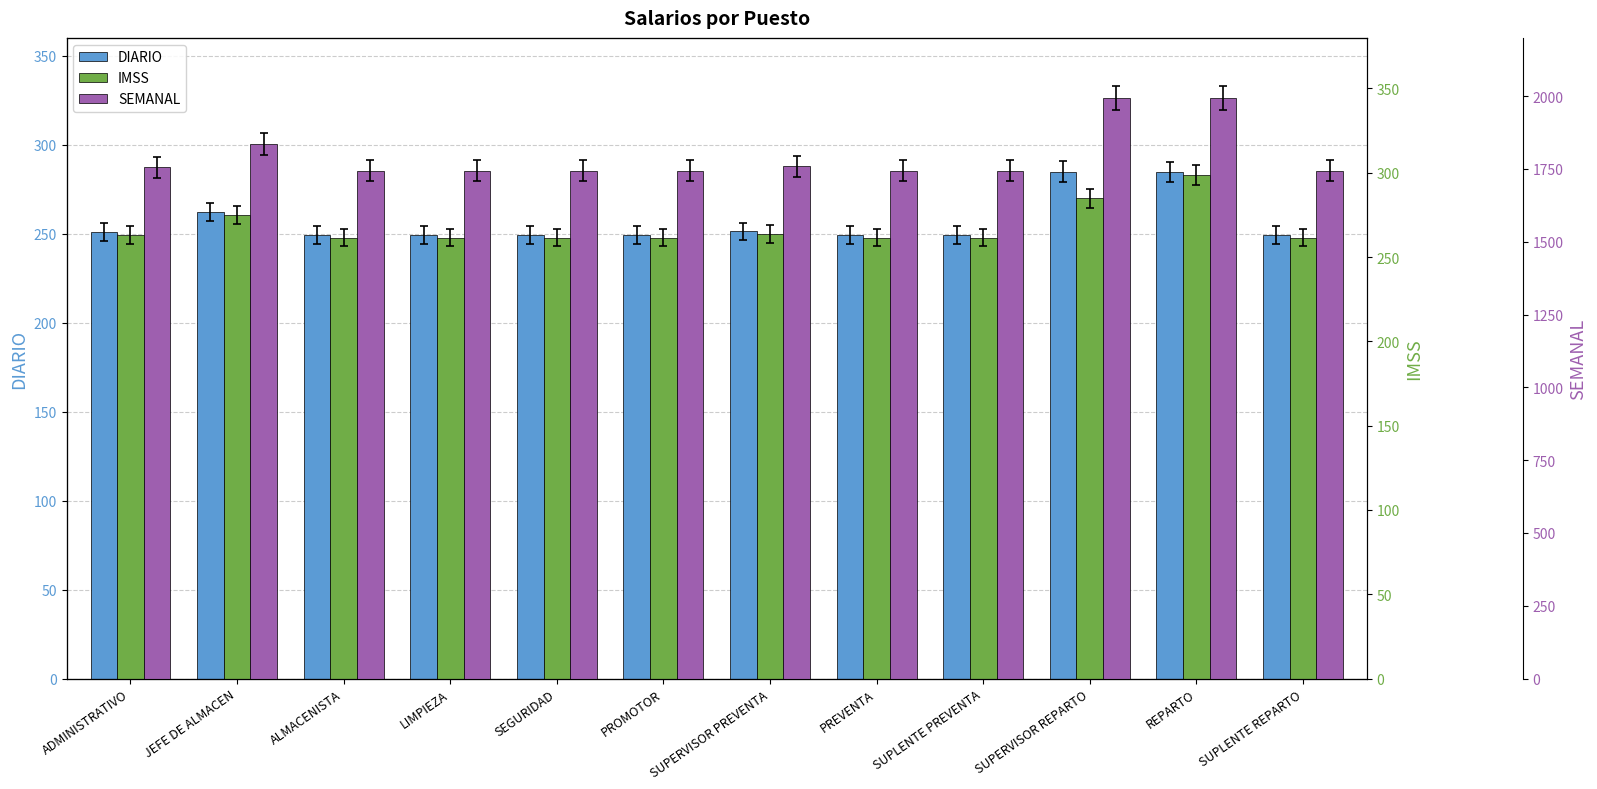

What are all the series names shown in the legend?

DIARIO, IMSS, SEMANAL